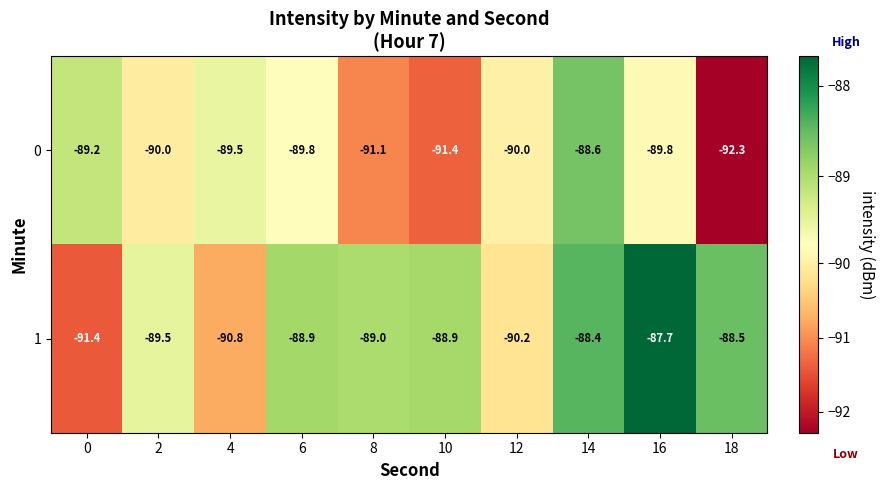

At which category is the sum across all series the highest?

14